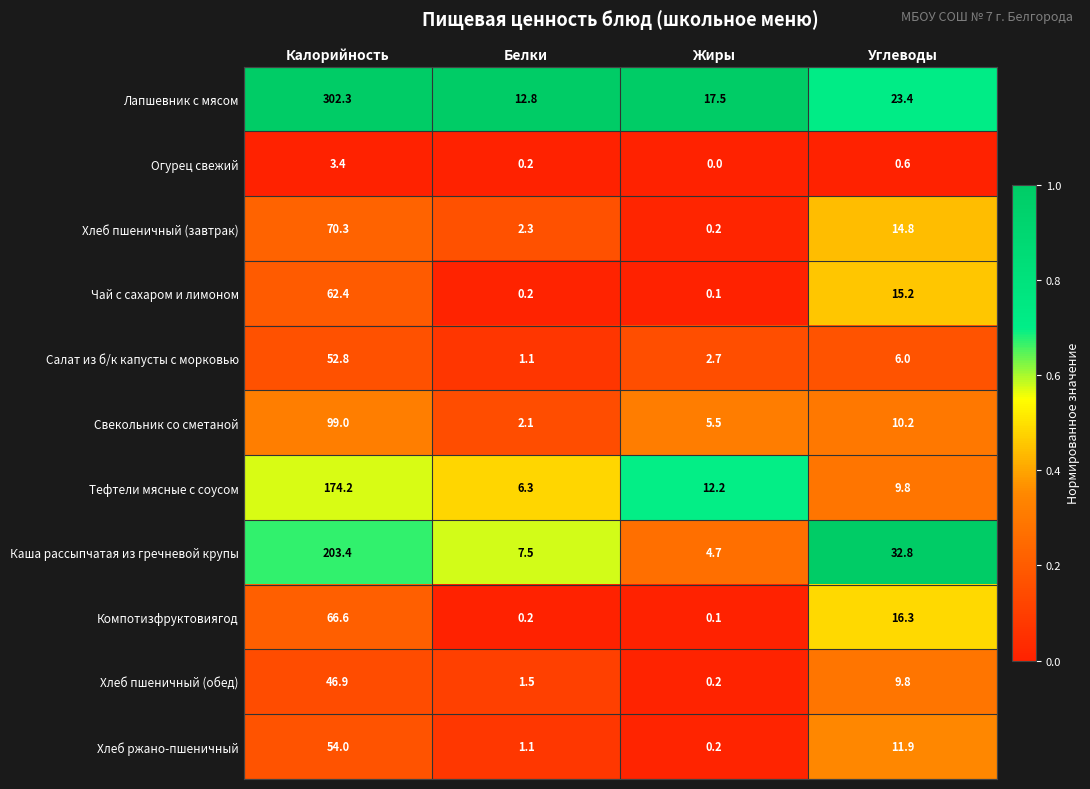

Is it true that Тефтели мясные с соусом equals 6.3 at Белки?

True